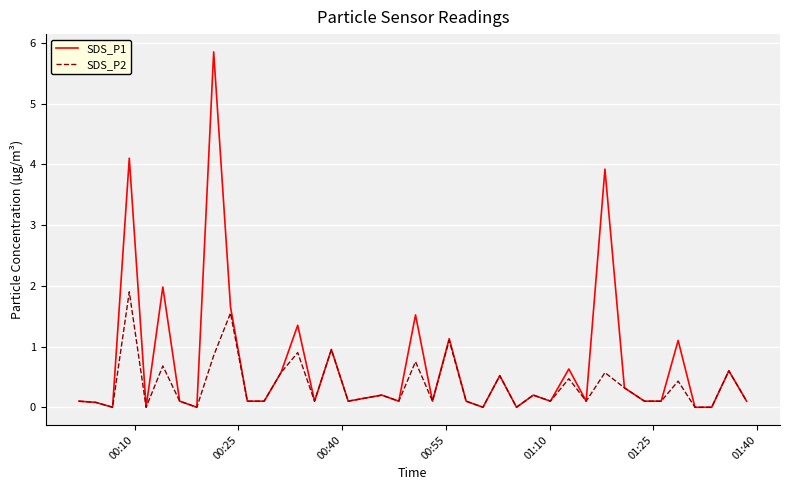

List the series in order of their overall mean, highest first.

SDS_P1, SDS_P2